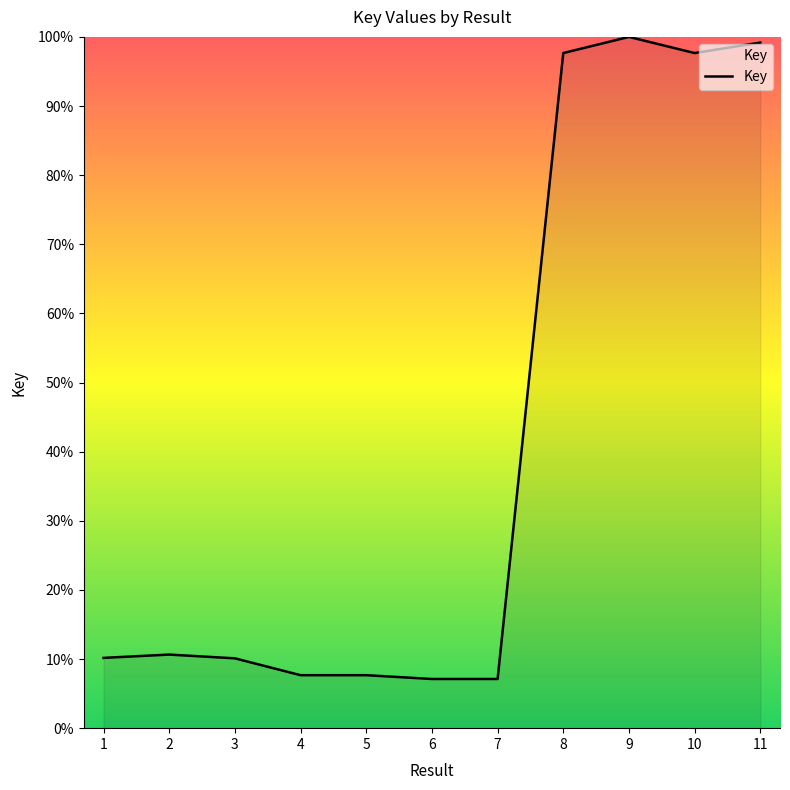

What is the minimum value shown in the chart?

7.1